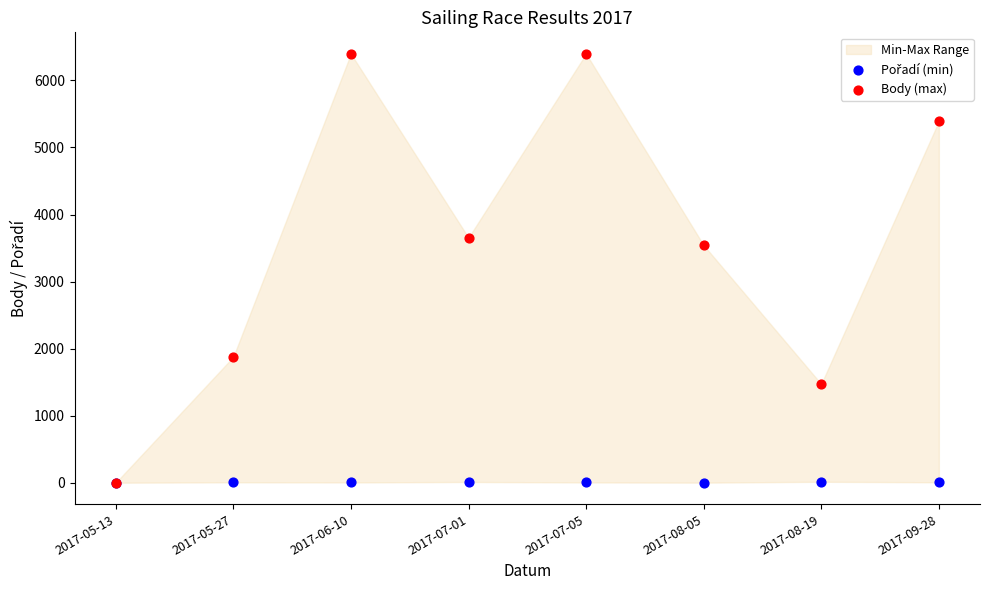

In the Body (max) series, what Y value is closest to 3198?

3541